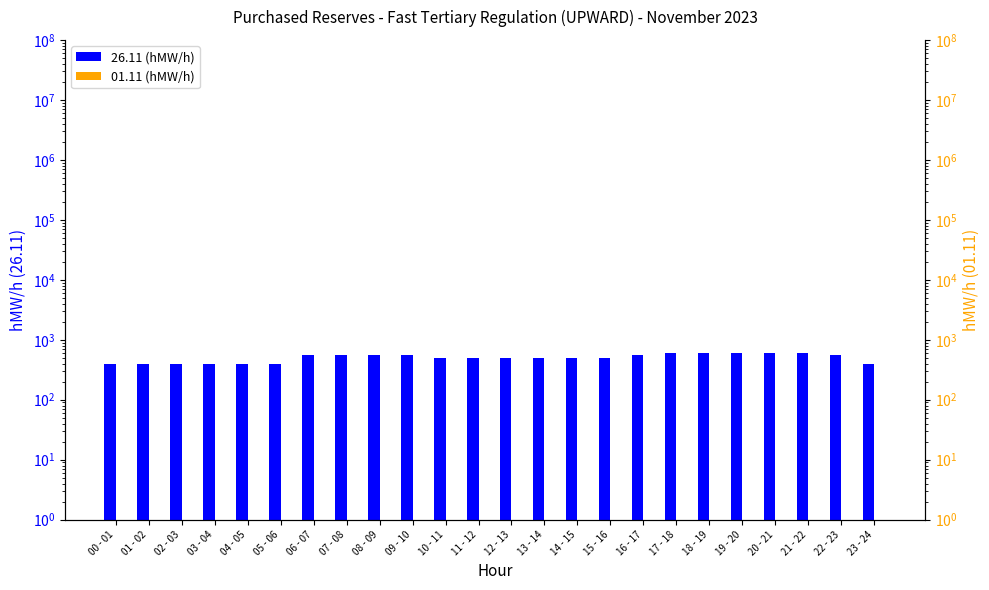

Is it true that 01.11 (hMW/h) equals 1 at 11 - 12?

True